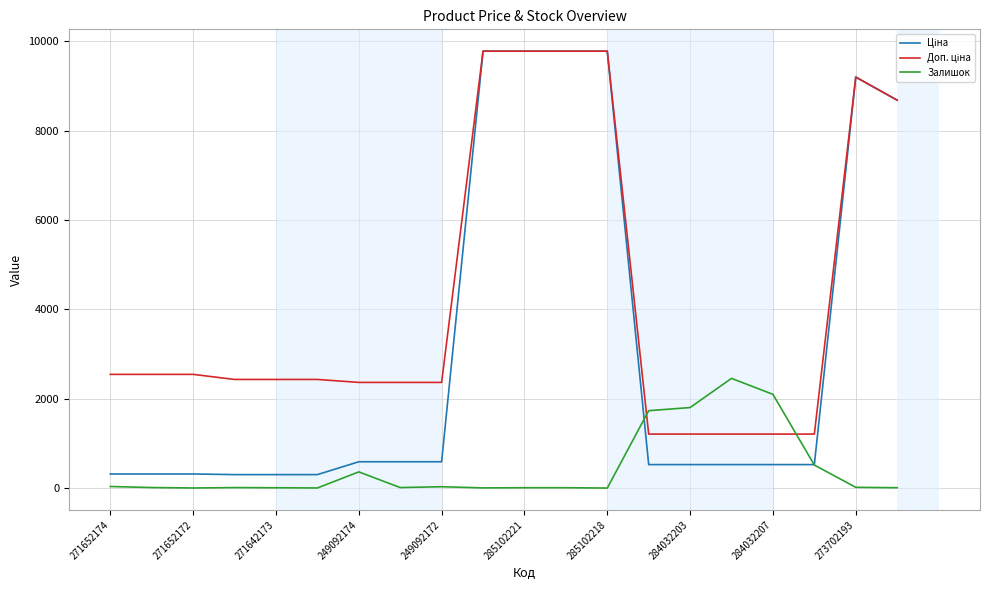

Count the number of categories in the chart.

20